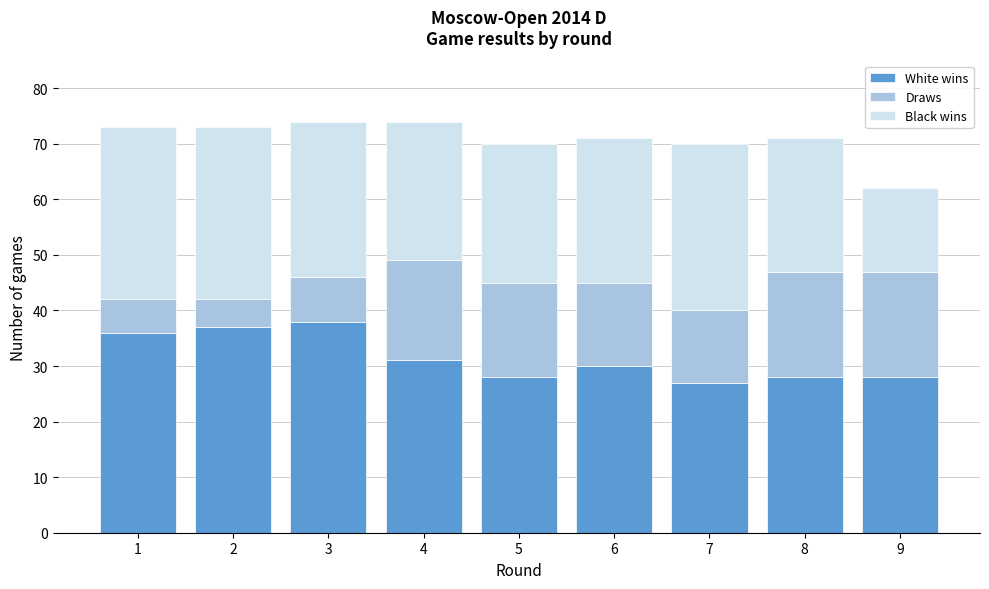

Reading right to left, transcribe the values for White wins.

28	28	27	30	28	31	38	37	36